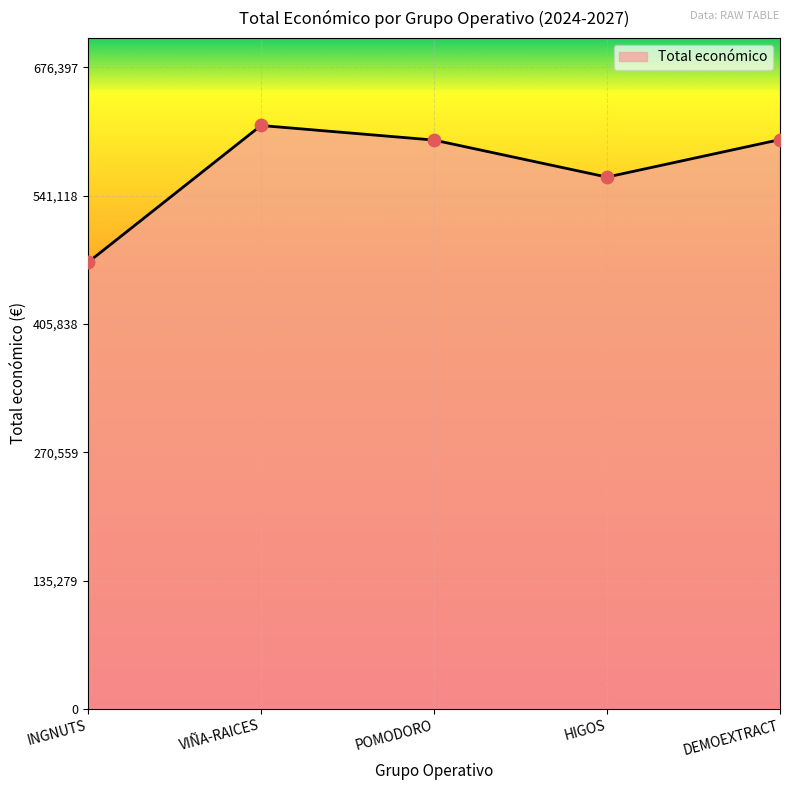

What is the change in value from INGNUTS to VIÑA-RAICES?

+144232